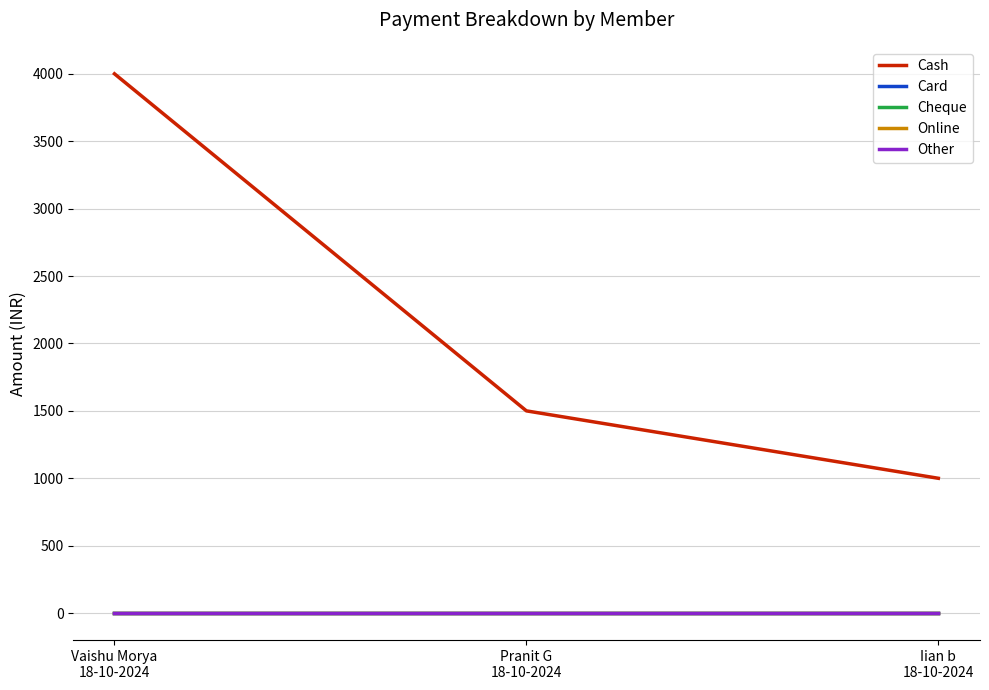

Between Pranit G
18-10-2024 and Vaishu Morya
18-10-2024, which is larger?

Vaishu Morya
18-10-2024